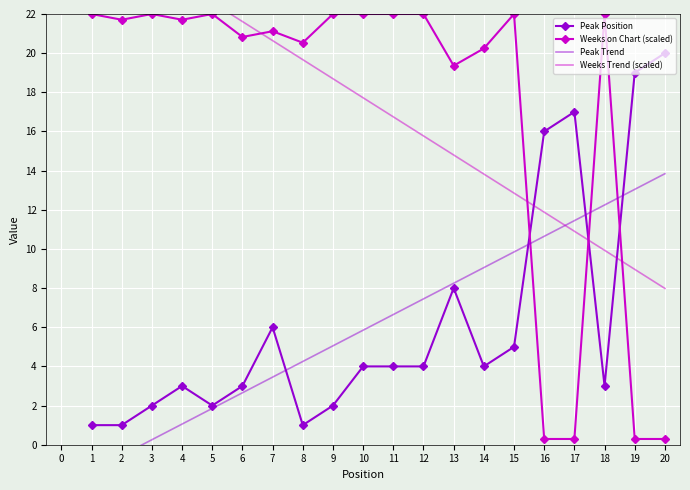

True or false: Peak Position and Weeks on Chart (scaled) intersect in this chart.

True